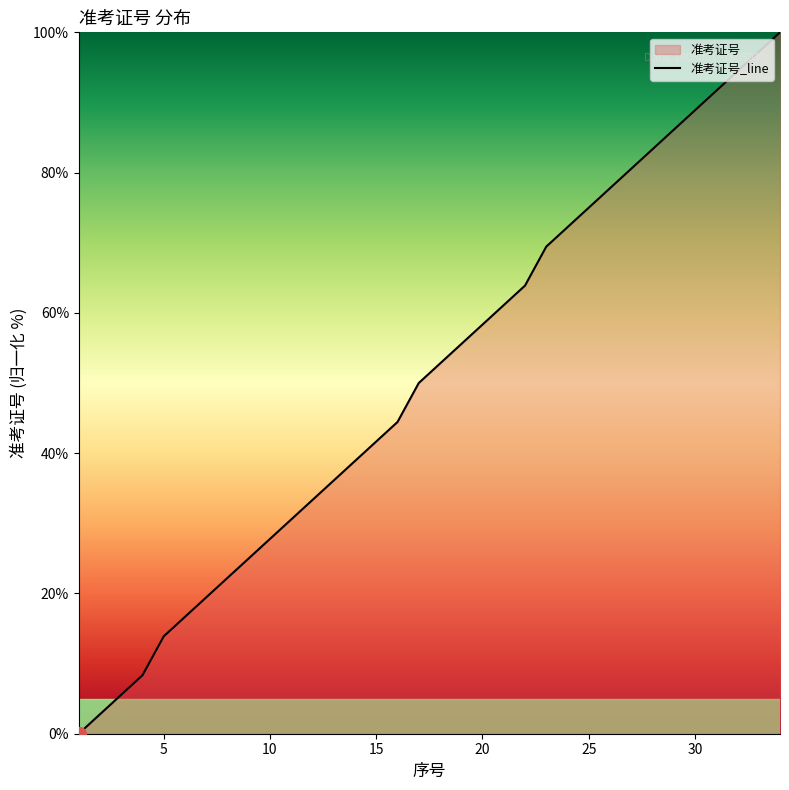

What is the sum of all values?

1725.0